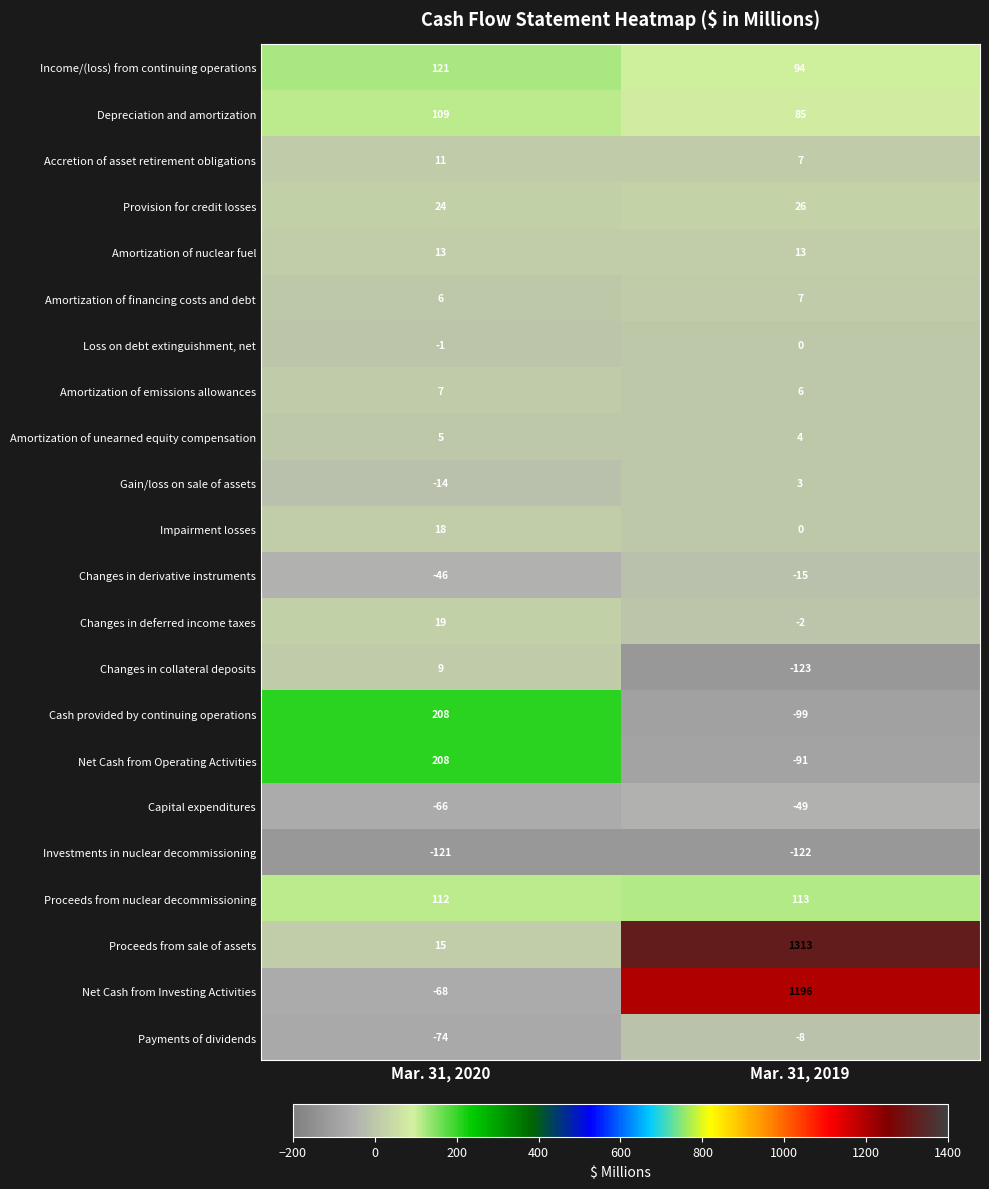

What is the difference between the maximum and minimum values in the Impairment losses series?

18